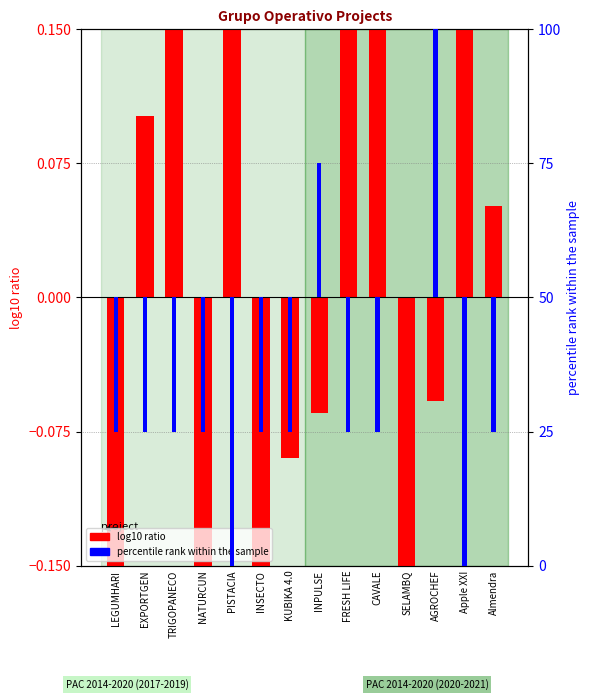

Count the number of categories in the chart.

14